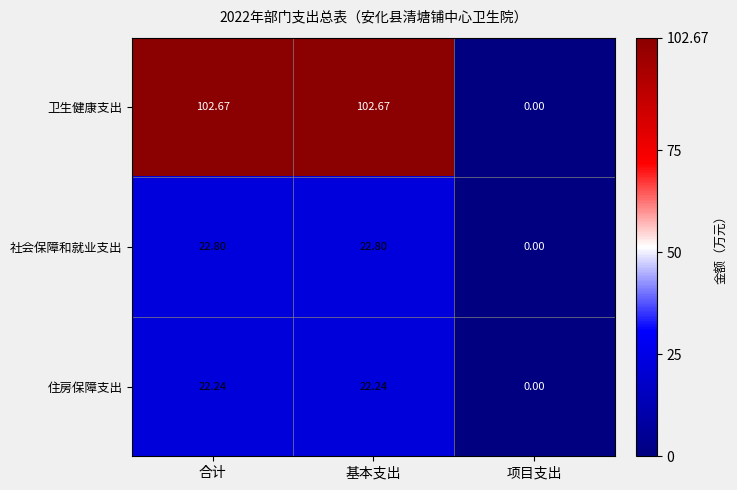

Where is 社会保障和就业支出 nearest to the value 11?

项目支出